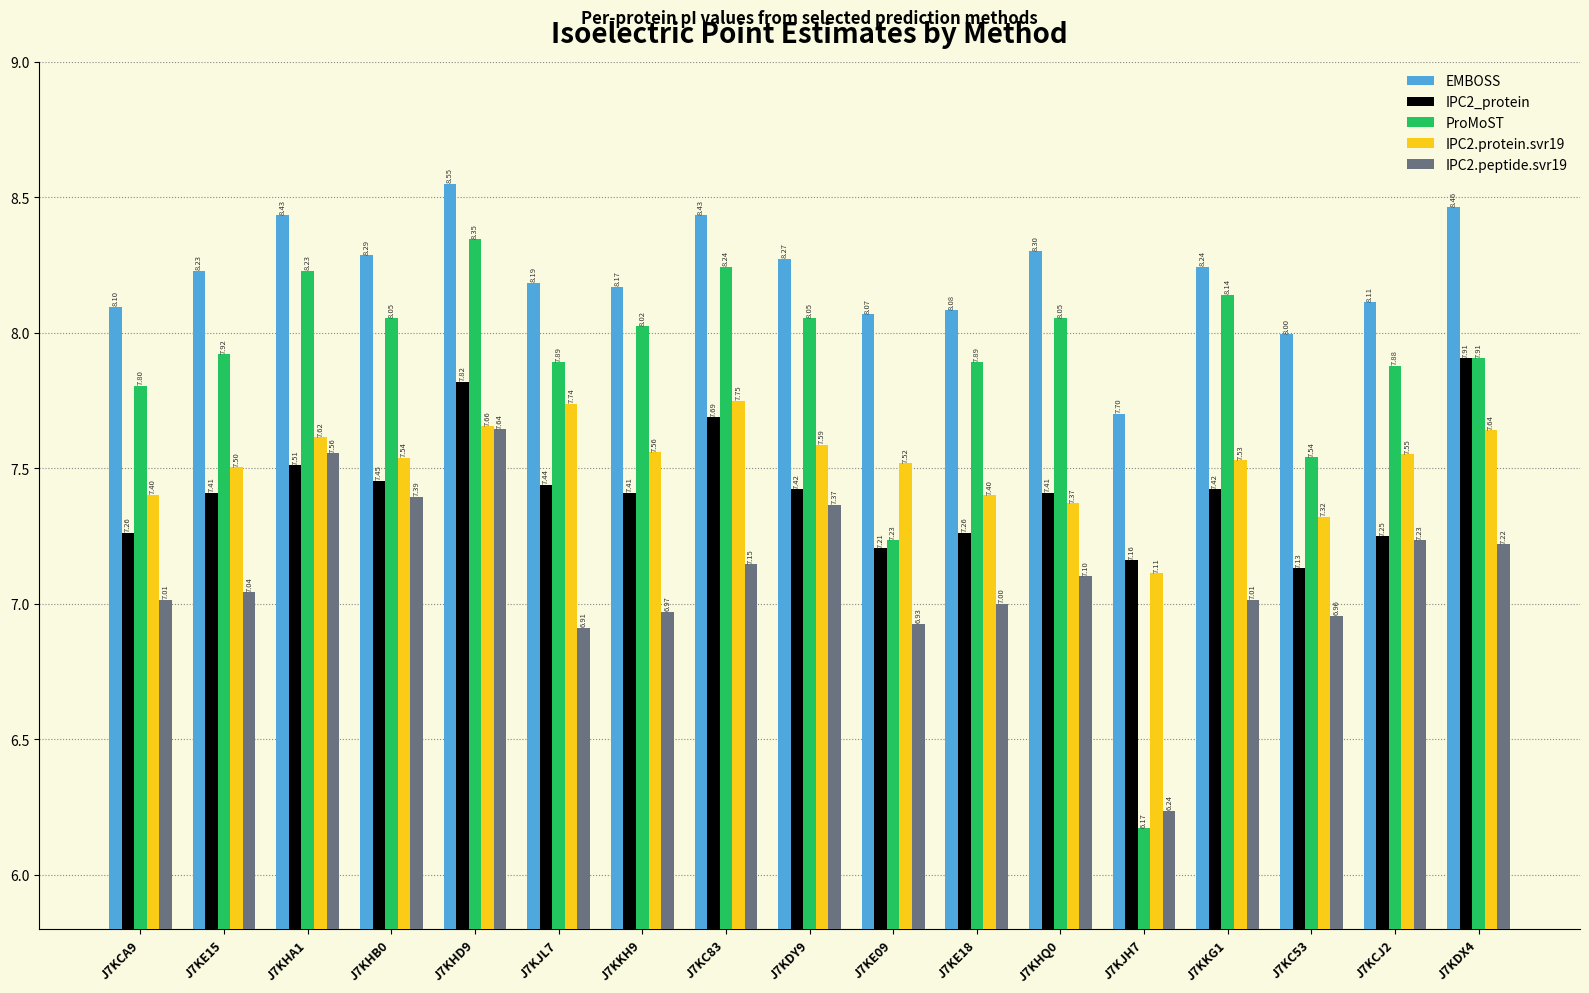

What is the average value of the IPC2_protein series?

7.4